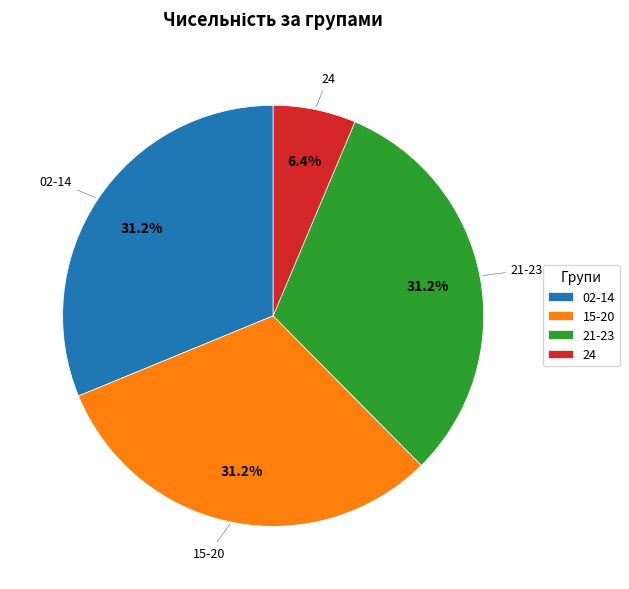

What is the smallest slice in the pie chart?

24